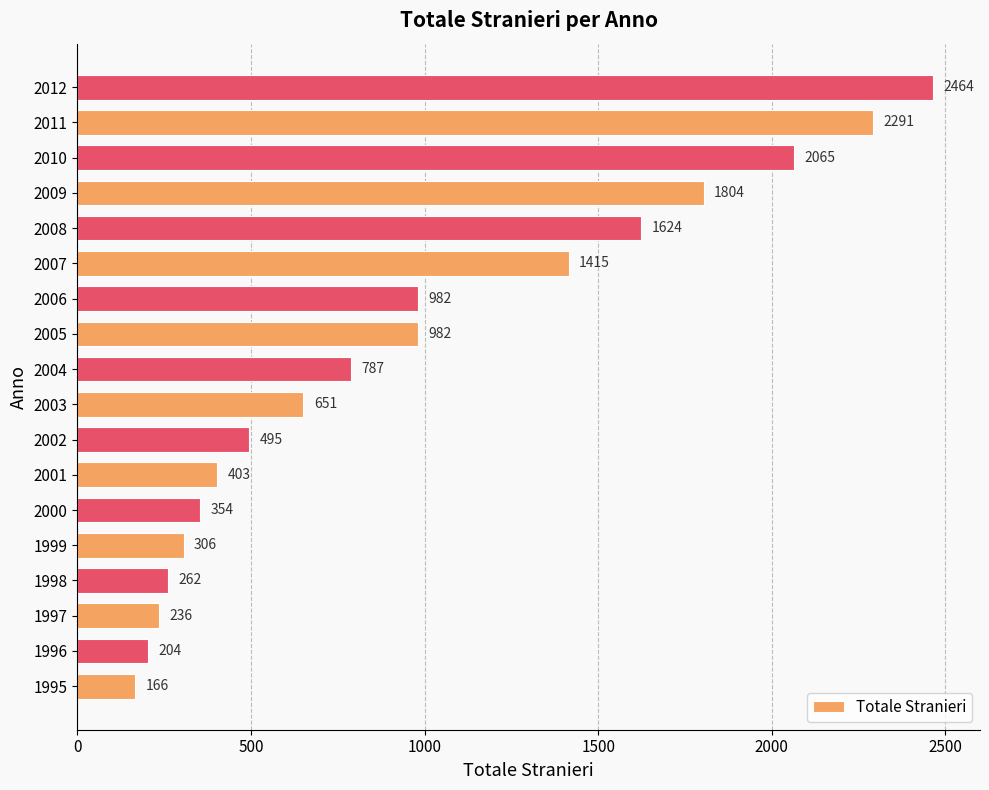

How many values are below 787?

9